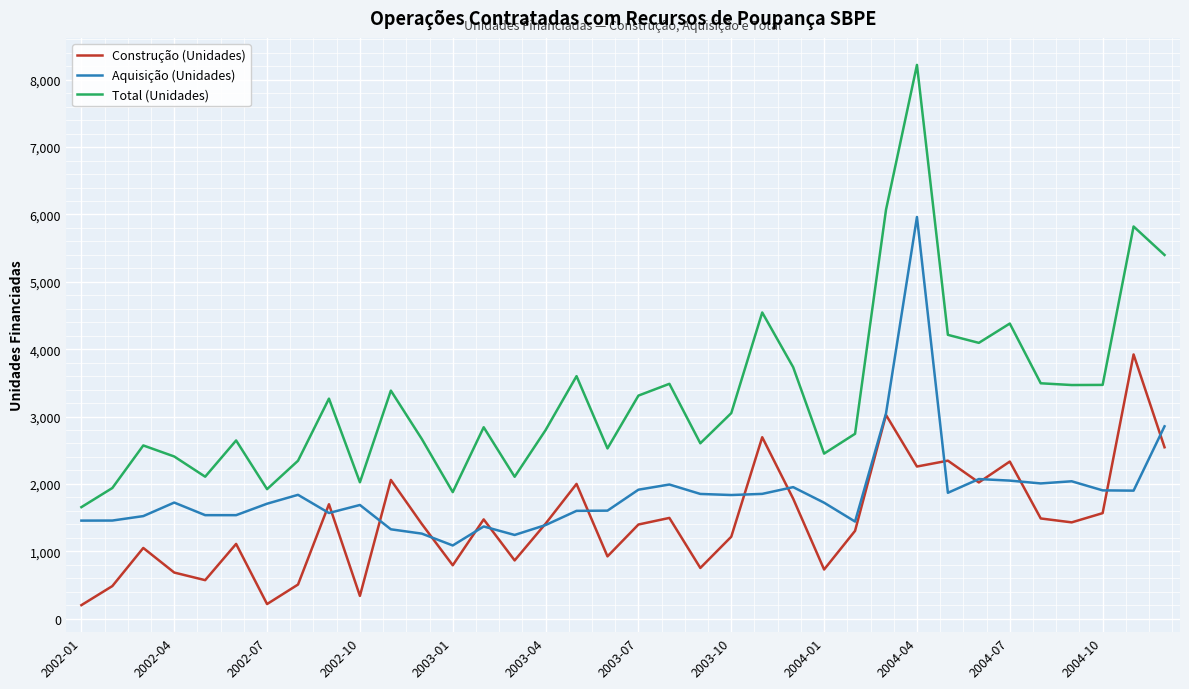

Which series has the largest total across all categories?

Total (Unidades)